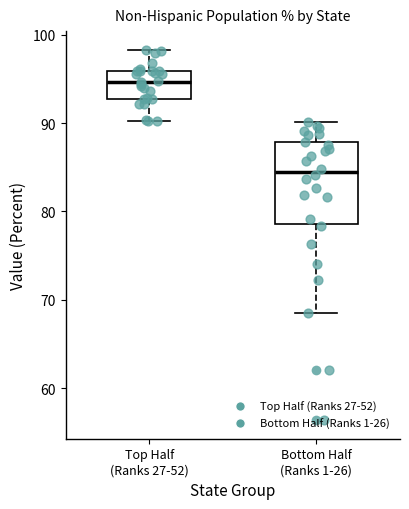

Reading left to right, read every box against the y-axis: the position of its median line, the range the box covers, and the ends of its whiskers. The values are not printed on the chart, so give them approximately, as read against the axis.

Top Half (Ranks 27-52): median 95, box 93 to 96, whiskers 90 to 98
Bottom Half (Ranks 1-26): median 84, box 79 to 88, whiskers 69 to 90